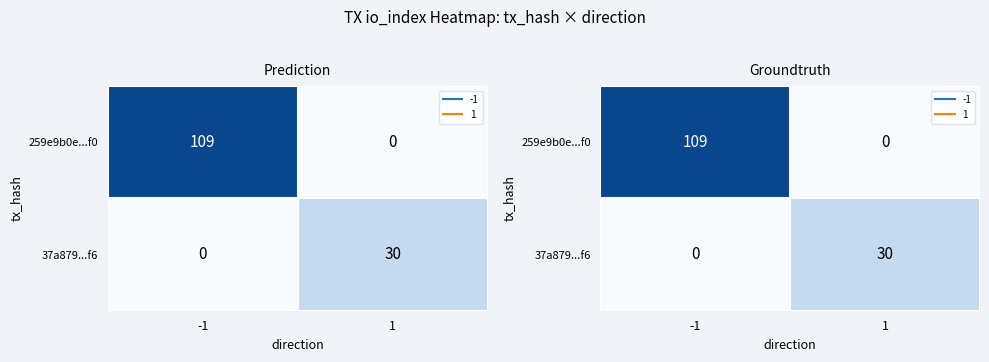

At which category is the sum across all series the highest?

-1